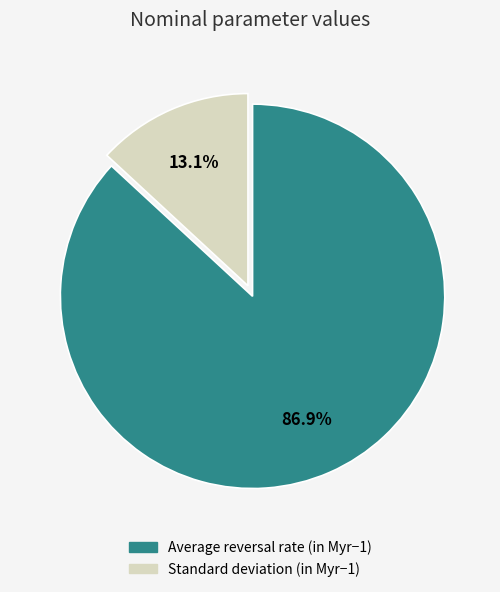

To the nearest percent, what is the combined percentage of Average reversal rate (in Myr−1) and Standard deviation (in Myr−1)?

100%